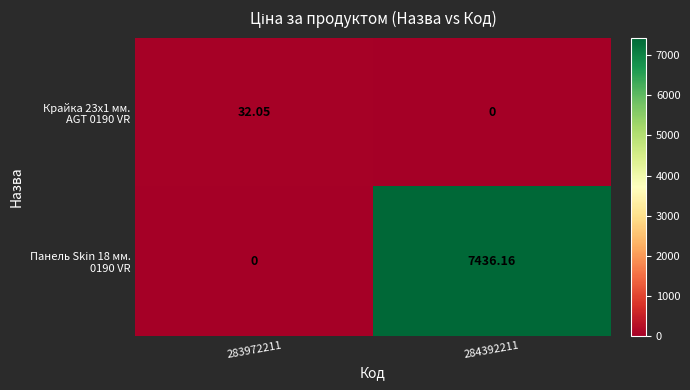

What is the spread (max minus min) of values at 283972211?

32.0